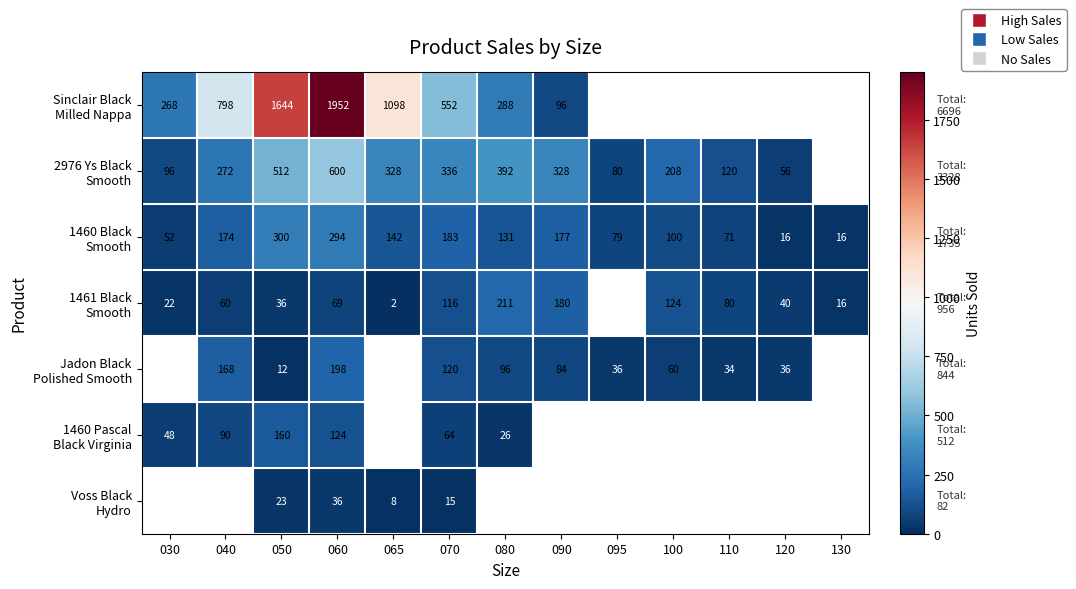

What is the total value across all series at 070?

1386